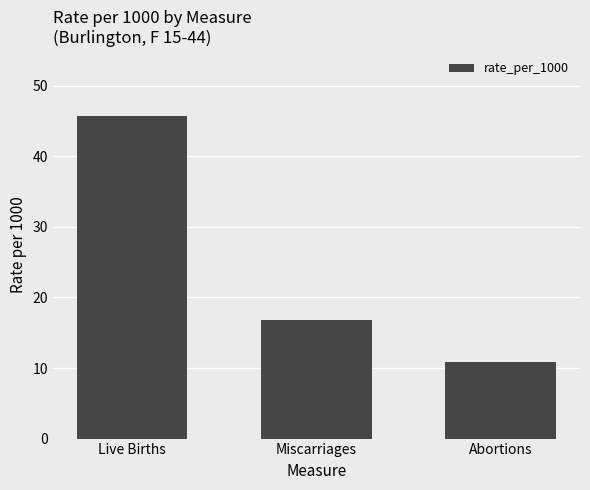

What is the value of the 3rd bar from the left?

10.8